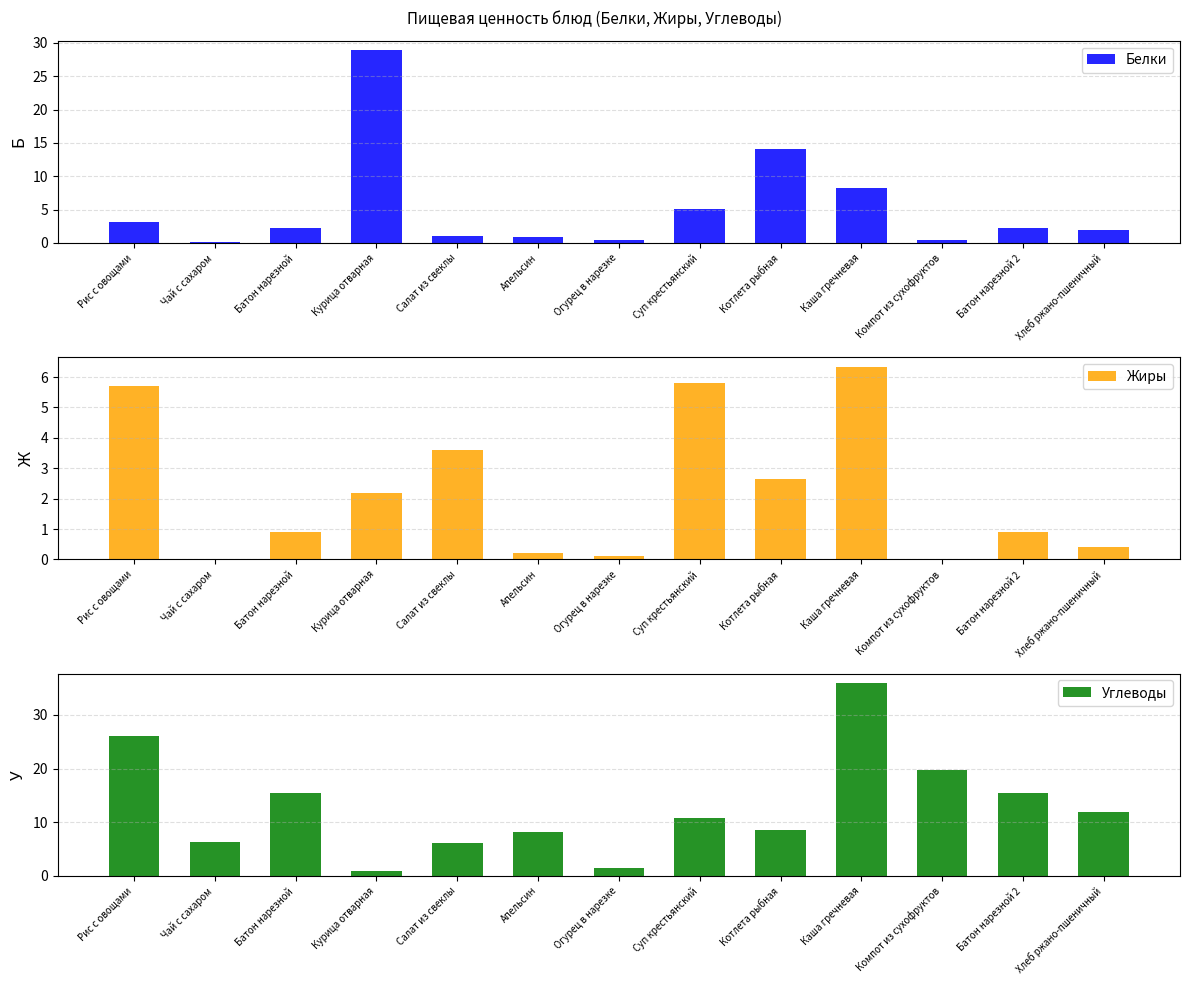

Which series has the largest range (max minus min)?

Углеводы